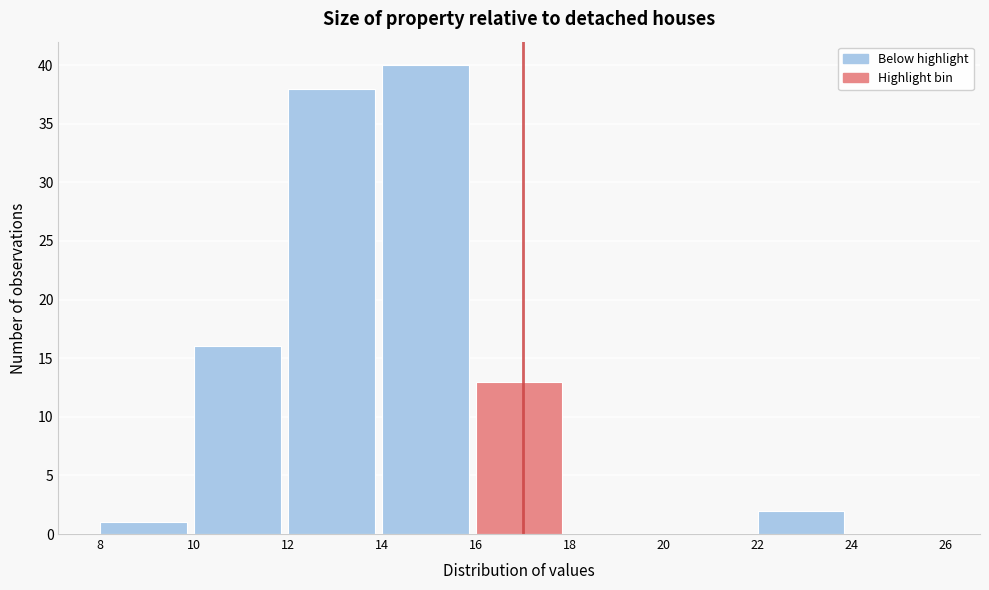

Over which range of the x-axis is the bar tallest?

14 to 16